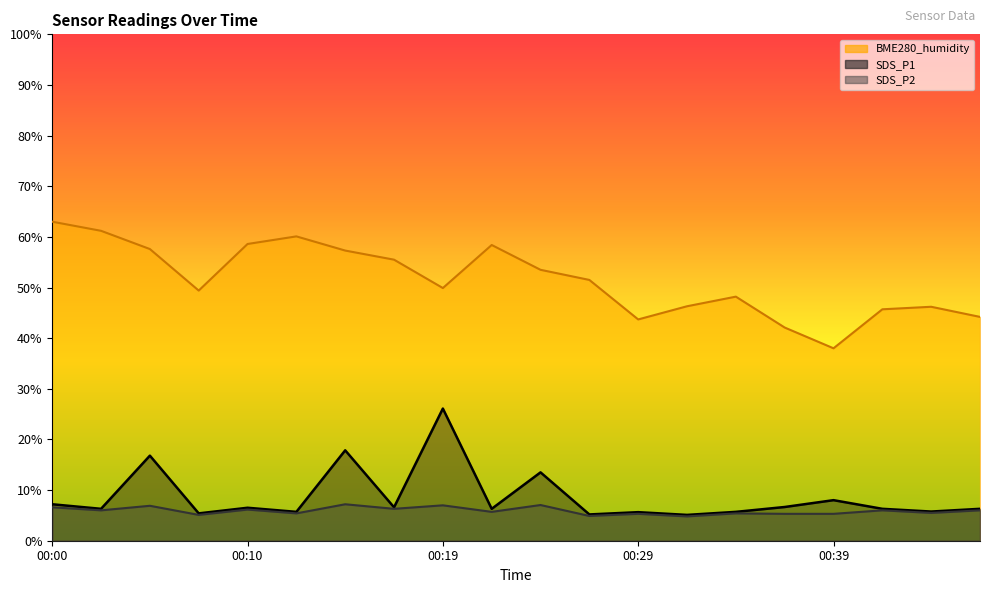

Which series has the largest total across all categories?

BME280_humidity